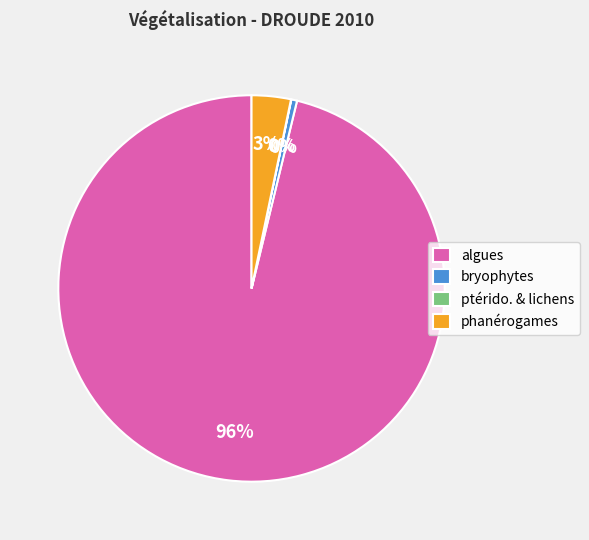

Is there a majority slice in this chart?

Yes